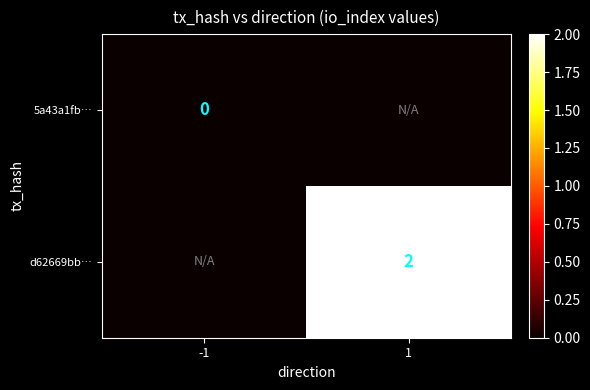

How many series are shown in this chart?

2